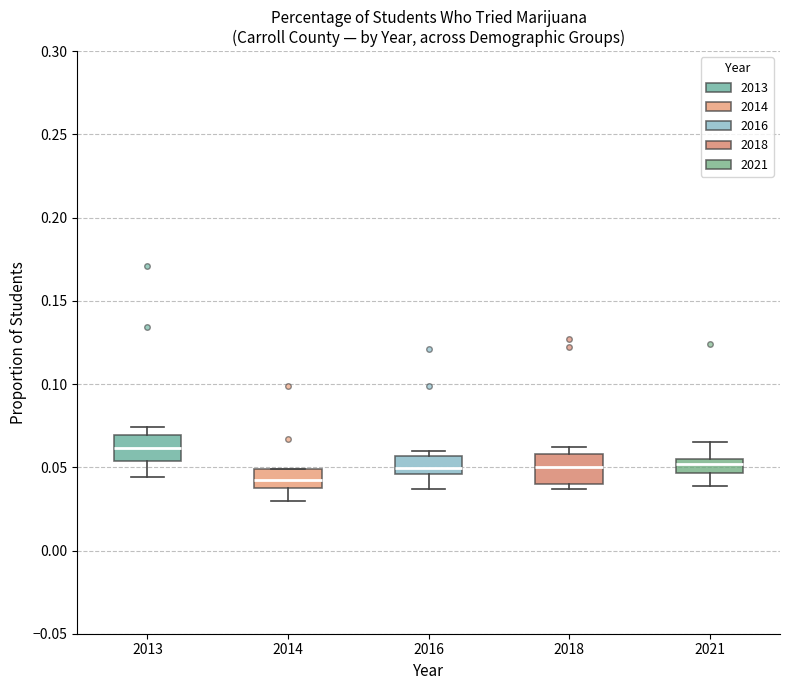

Which box has the highest median line?

2013